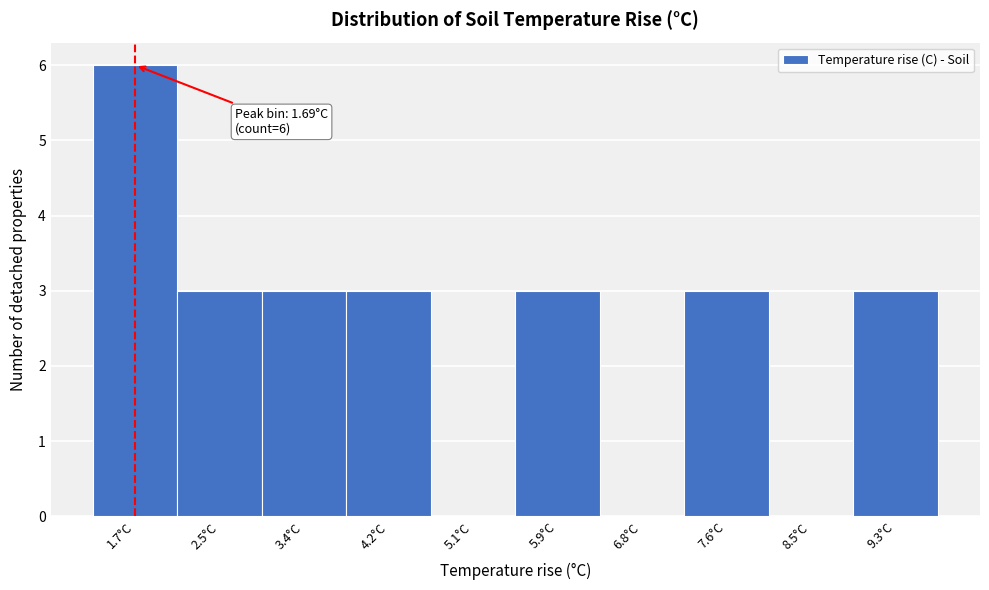

Over which range of the x-axis is the bar tallest?

1.3 to 2.1